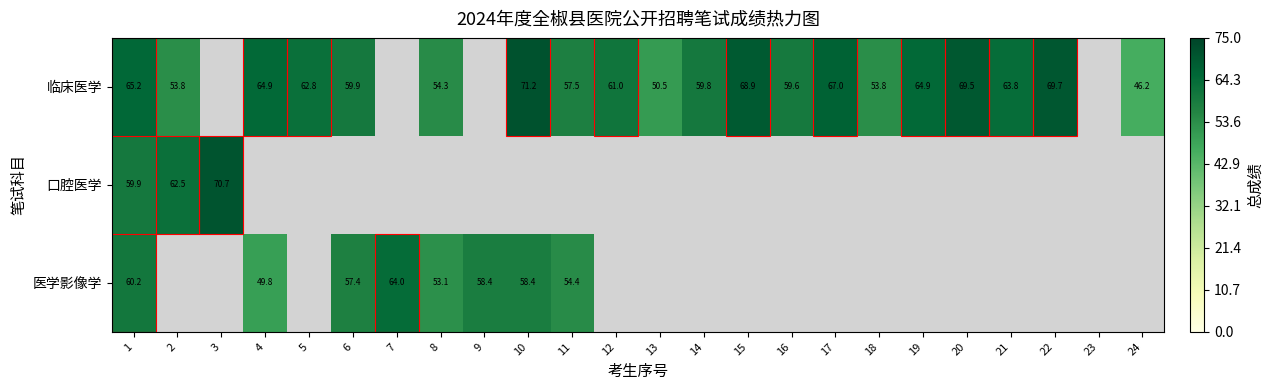

List the series in order of their peak value, highest first.

临床医学, 口腔医学, 医学影像学